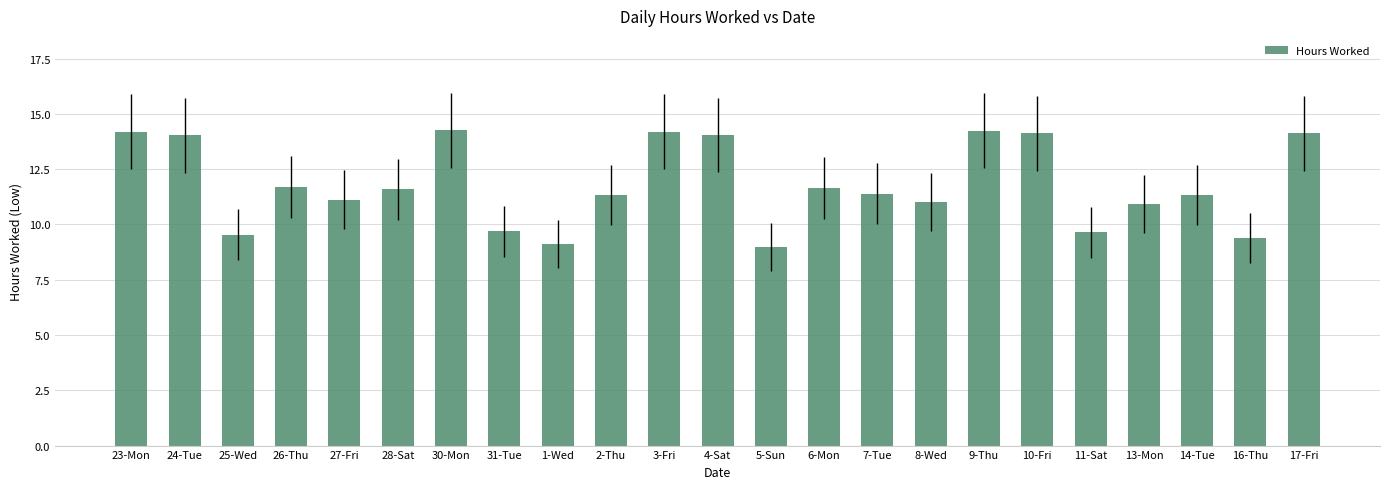

What position from the right is 7-Tue?

9